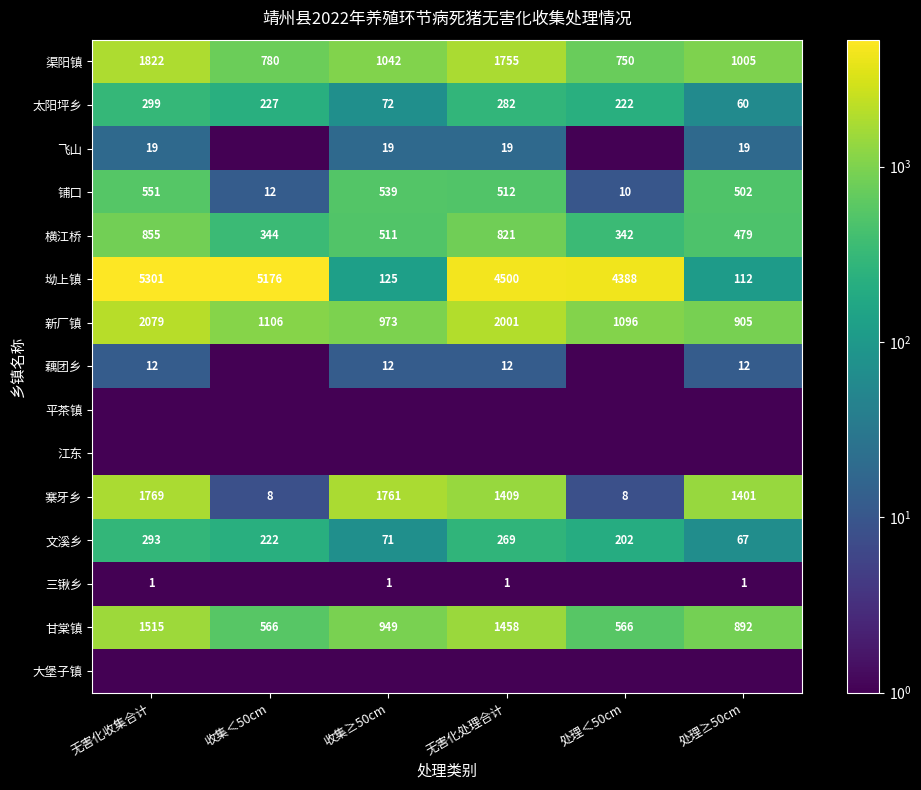

List the labels in order of 文溪乡 value, largest first.

无害化收集合计, 无害化处理合计, 收集＜50cm, 处理＜50cm, 收集≥50cm, 处理≥50cm